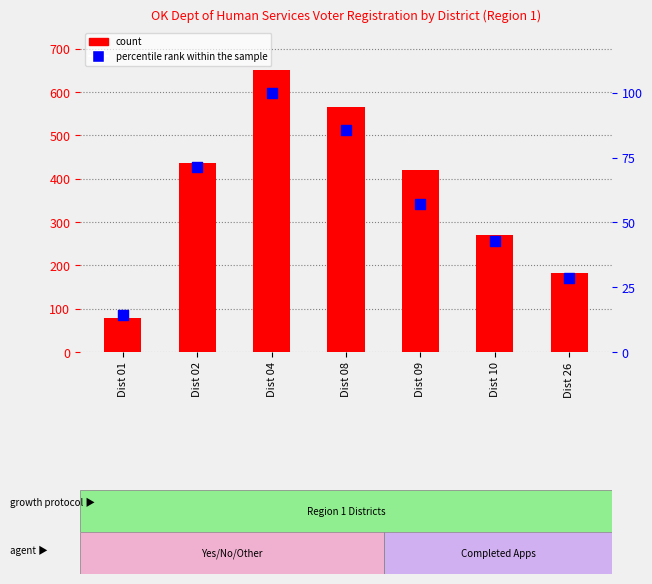

What is the total value across all series at Dist 26?

211.6